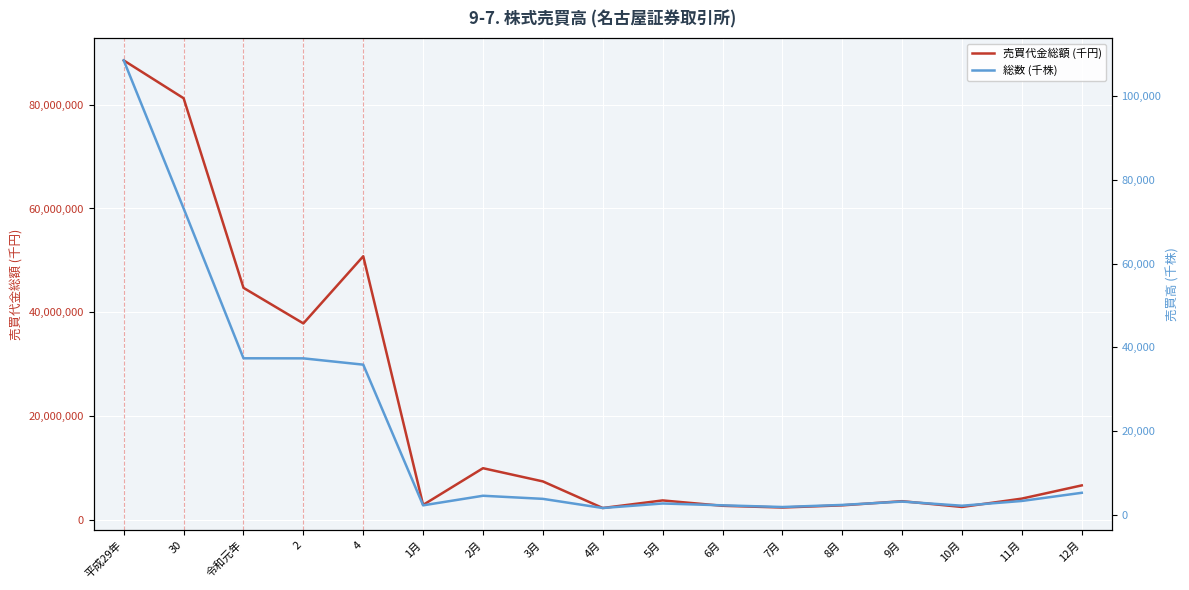

What is the label of the 16th point from the right?

30